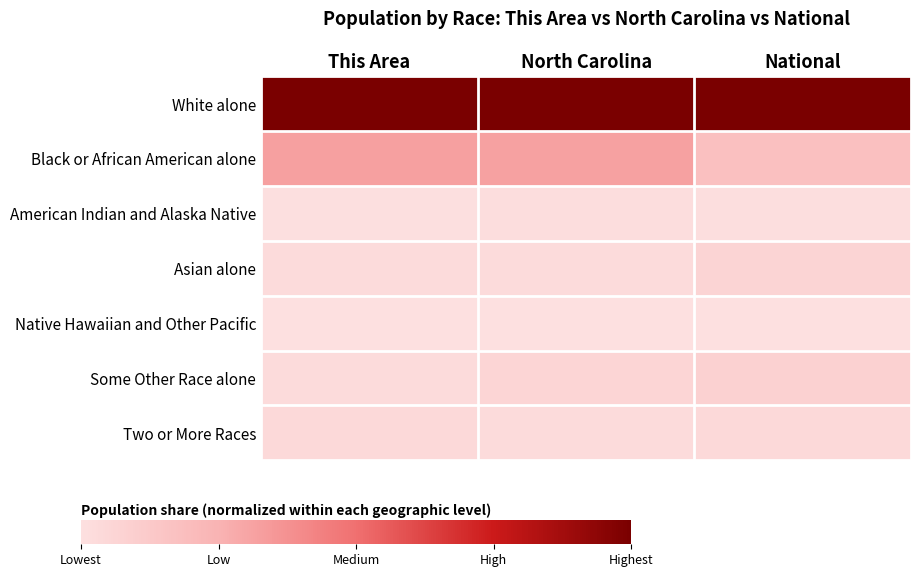

What is the spread (max minus min) of values at North Carolina?

1.0